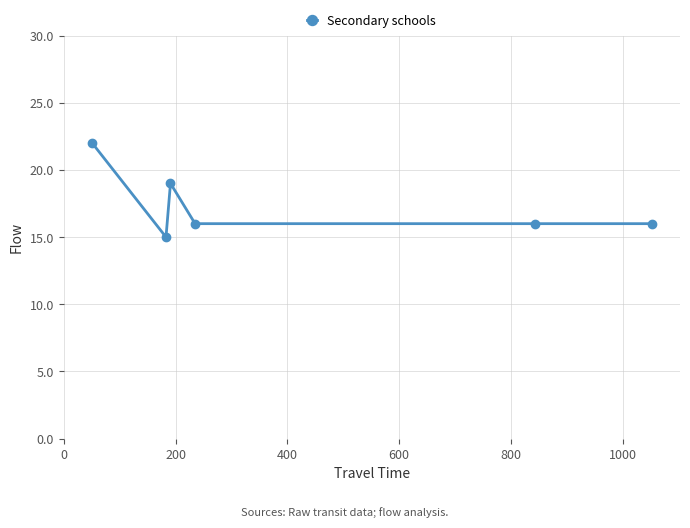

What is the value of the 4th point from the left?

16